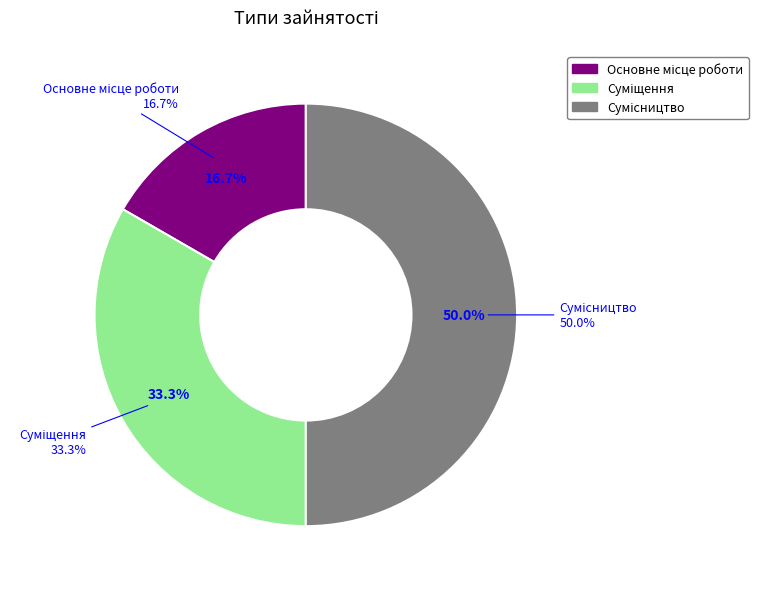

Is there any slice that represents more than half of the pie?

No